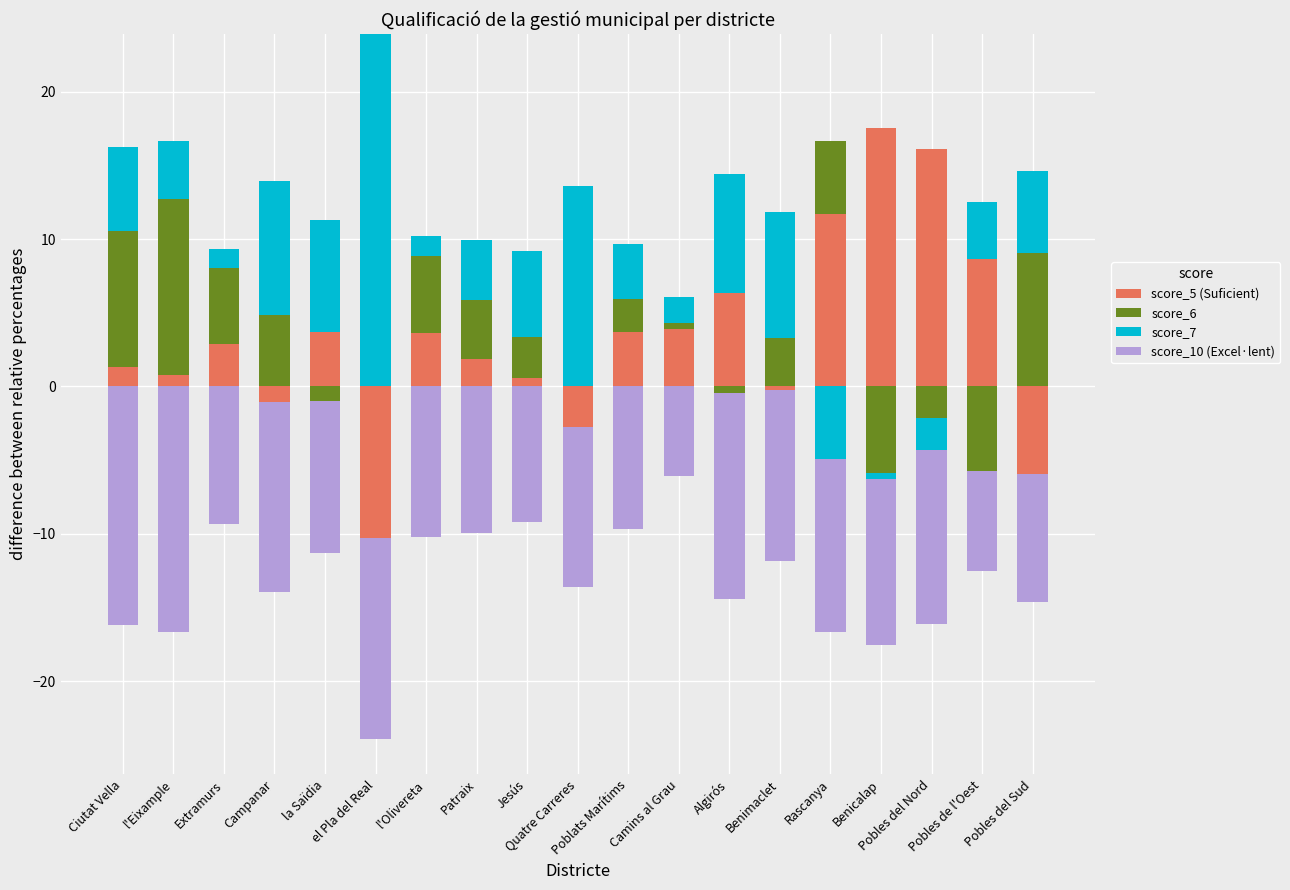

Is the value of score_7 at Quatre Carreres greater than the value of score_10 (Excel·lent) at Benicalap?

Yes